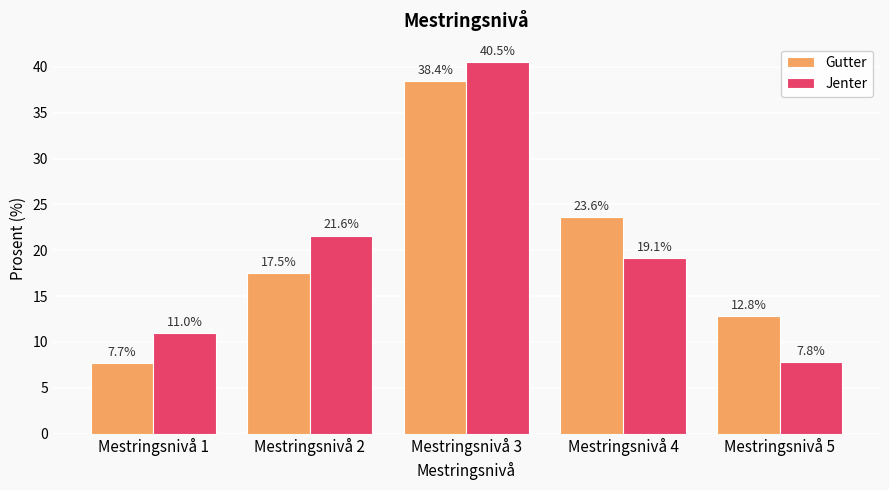

What is the difference between the highest and lowest values at Mestringsnivå 3?

2.1